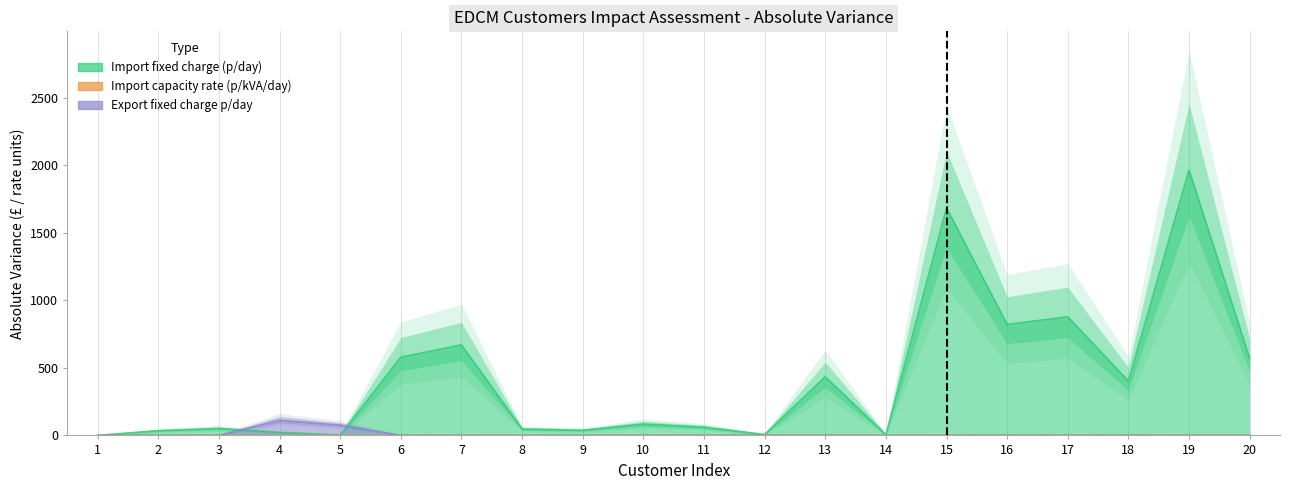

How many lines are shown in the chart?

3